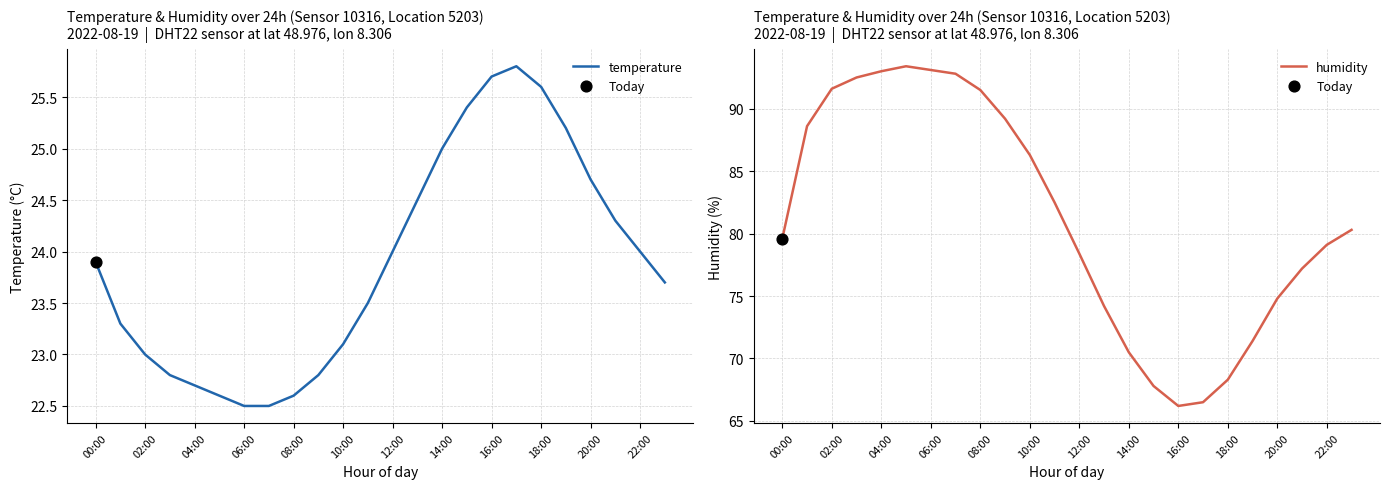

At how many categories does at least one series exceed 28?

24